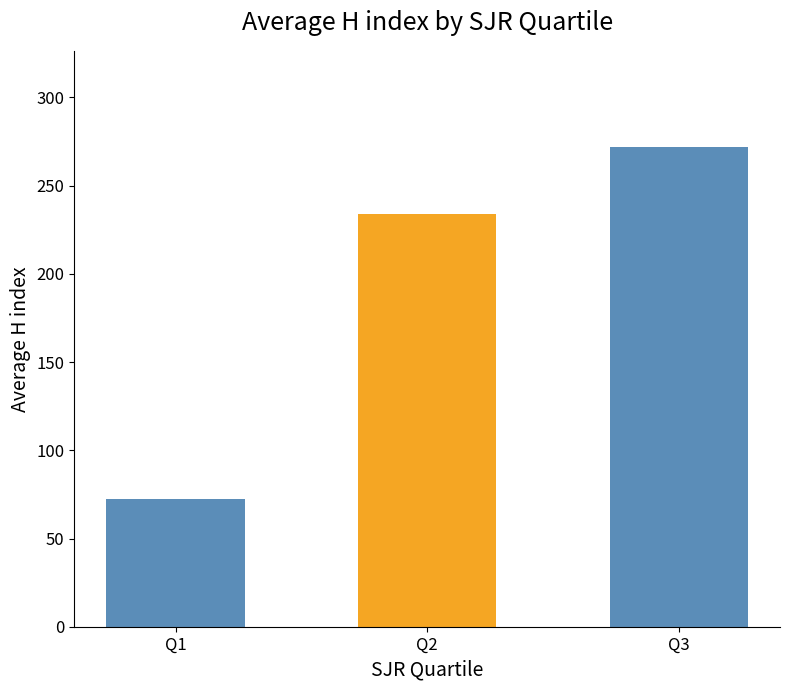

The value at Q2 is 115.3. True or false?

False